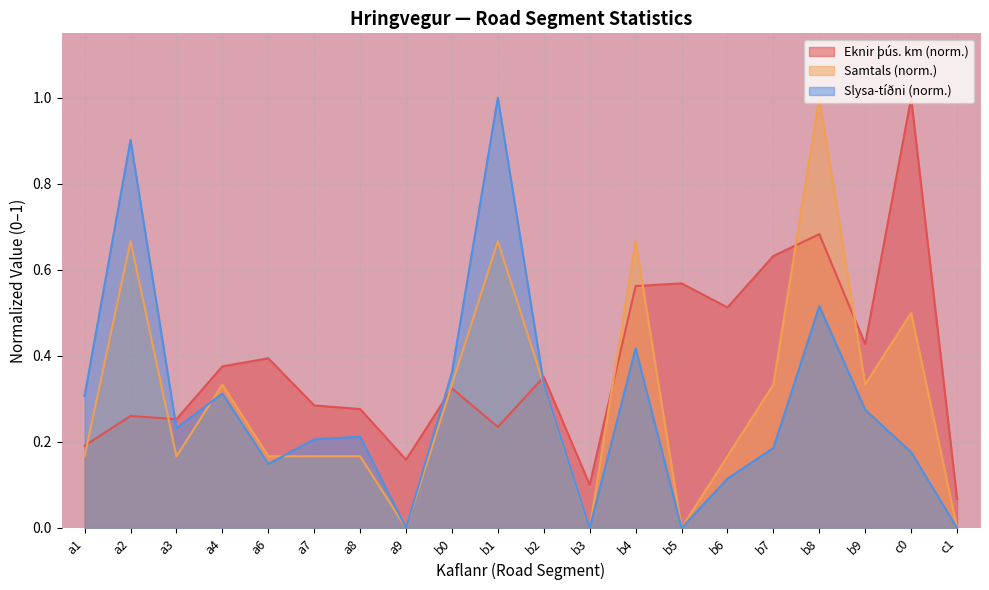

How many distinct data groups are displayed?

3